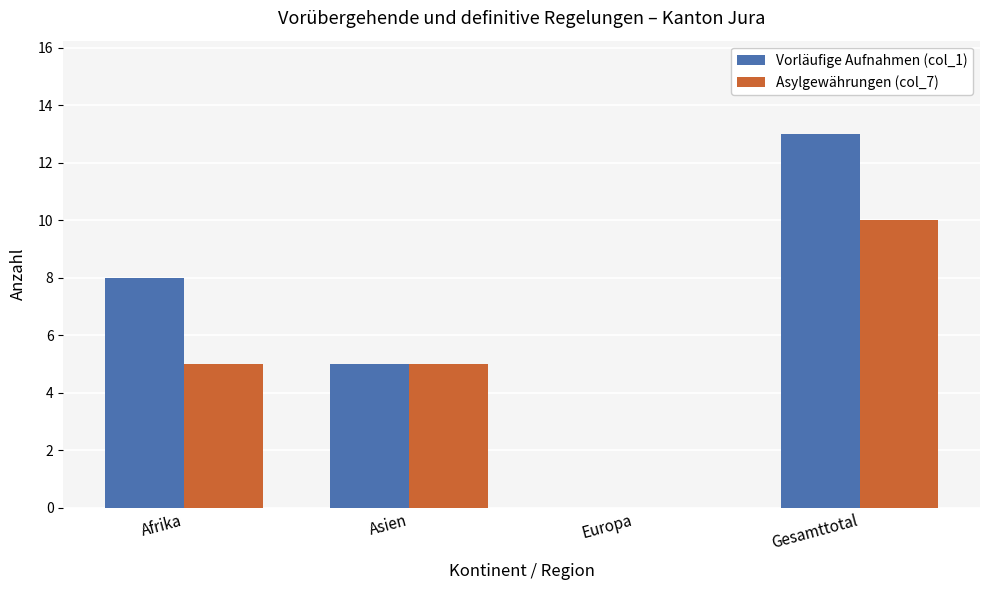

Where is Vorläufige Aufnahmen (col_1) nearest to the value 6?

Asien